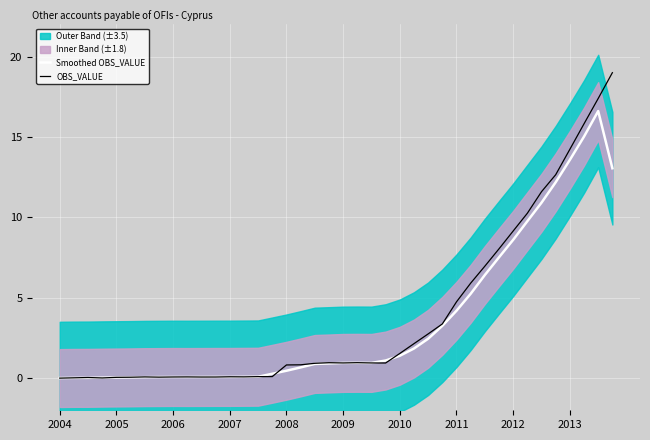

The OBS_VALUE series shows 4.5 at 26. True or false?

False